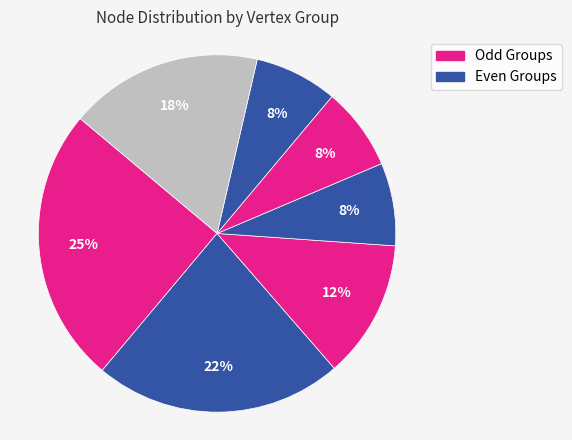

Count the number of slices in the pie.

7